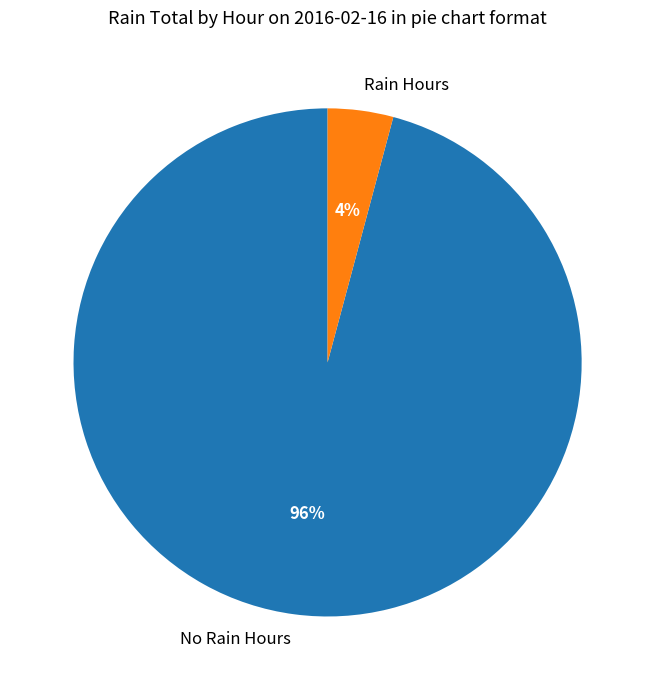

How many segments does this pie chart have?

2